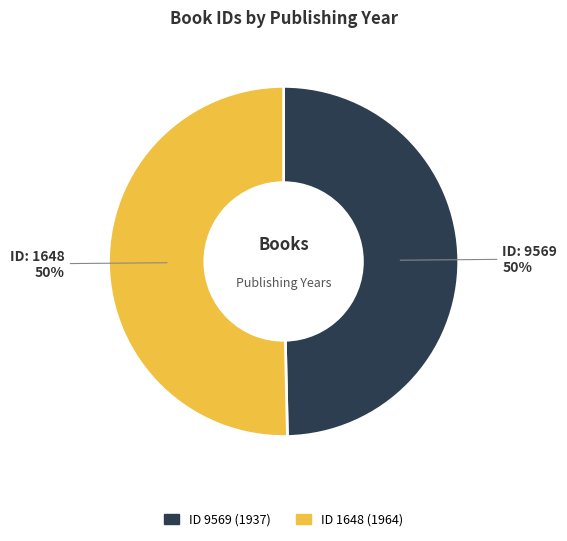

To the nearest percent, what is the average slice percentage?

50%